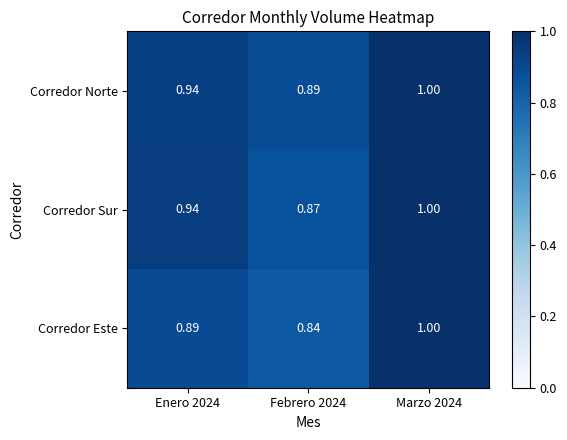

Which series changed the most between Febrero 2024 and Marzo 2024?

Corredor Este